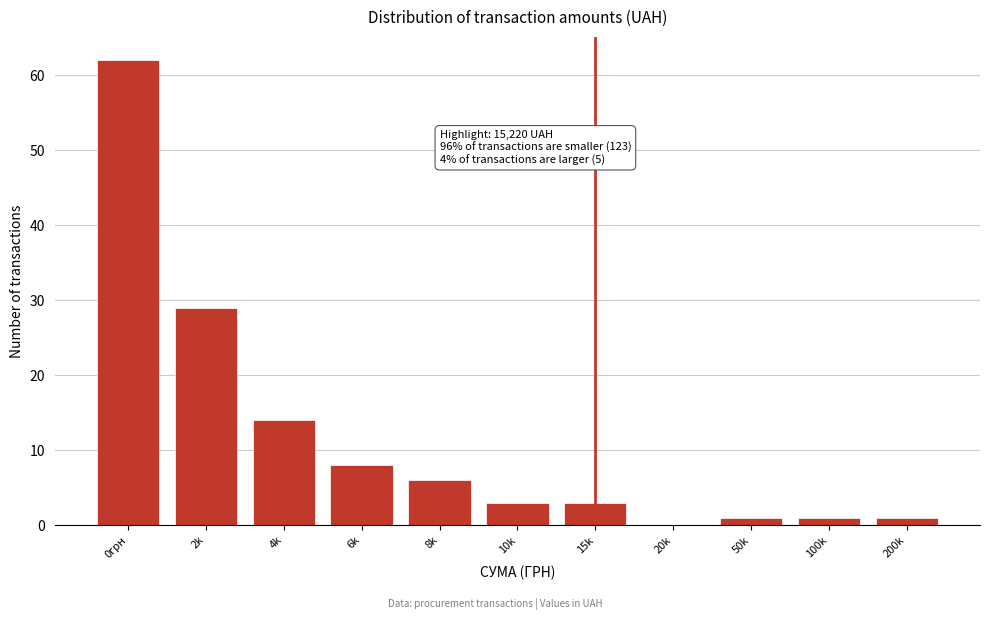

Reading left to right, what are all the values shown in this chart?

0грн=62	2k=29	4k=14	6k=8	8k=6	10k=3	15k=3	20k=0	50k=1	100k=1	200k=1